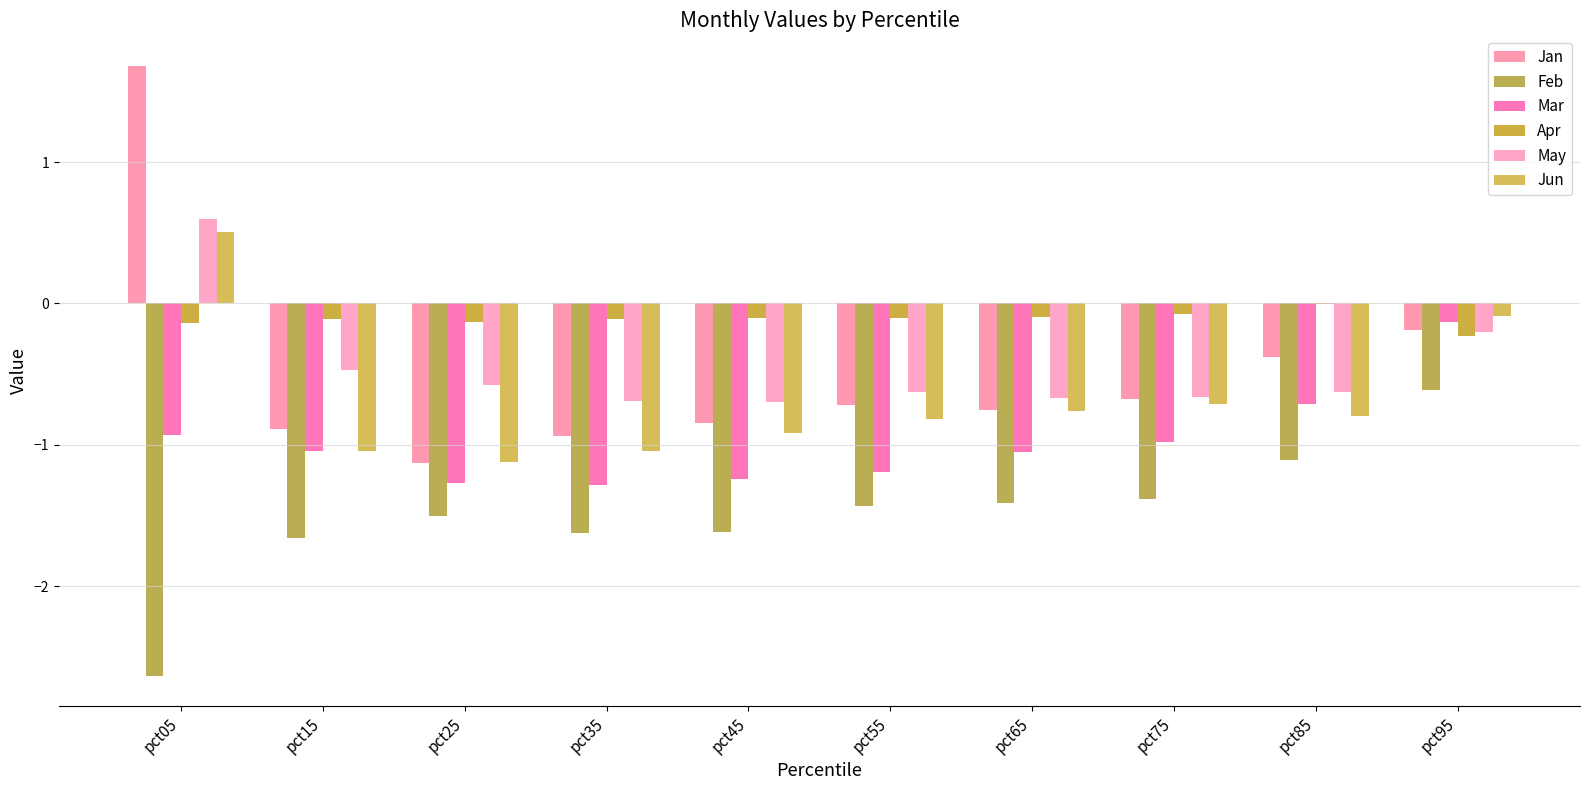

The value of Jan at pct35 is -0.5. True or false?

False